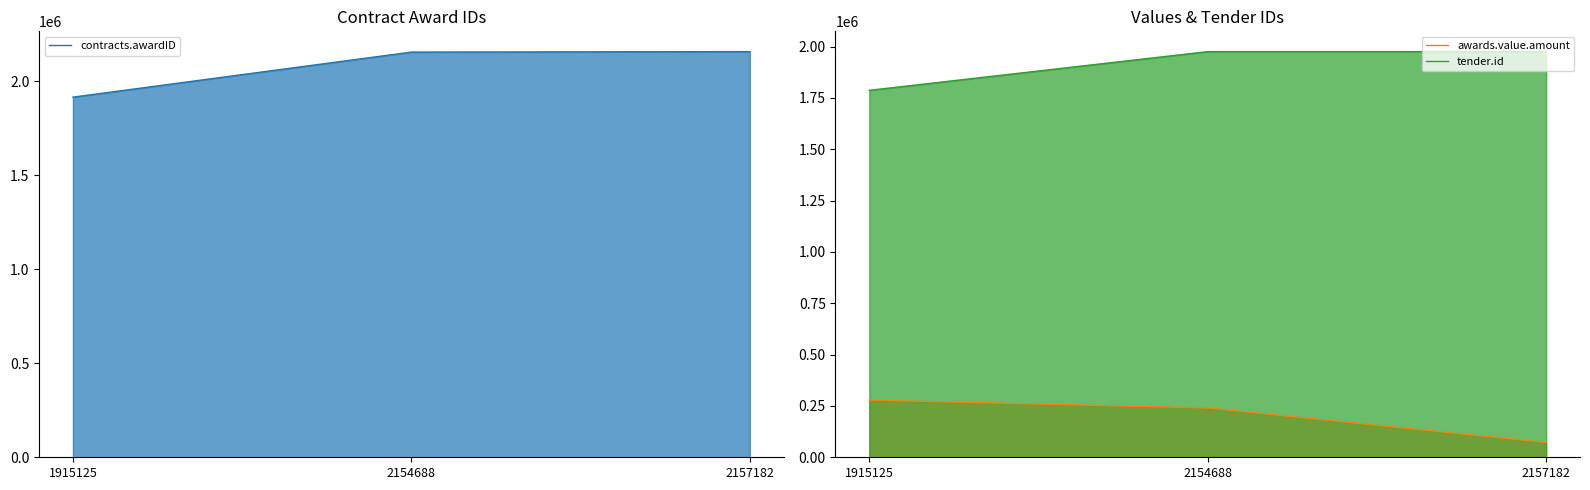

Reading left to right, list all the values displayed in this chart.

contracts.awardID: 1915125=1915125	2154688=2154688	2157182=2157182
awards.value.amount: 1915125=278400	2154688=240000	2157182=72000
tender.id: 1915125=1786843	2154688=1975361	2157182=1975361